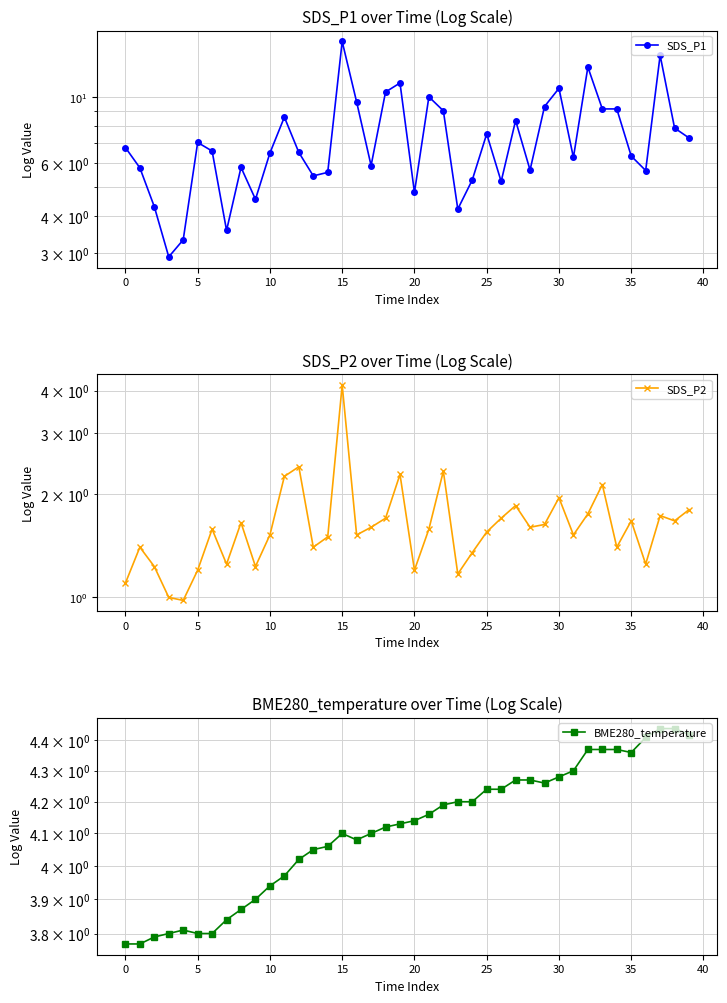

Rank the series by their maximum value, from lowest to highest.

SDS_P2, BME280_temperature, SDS_P1